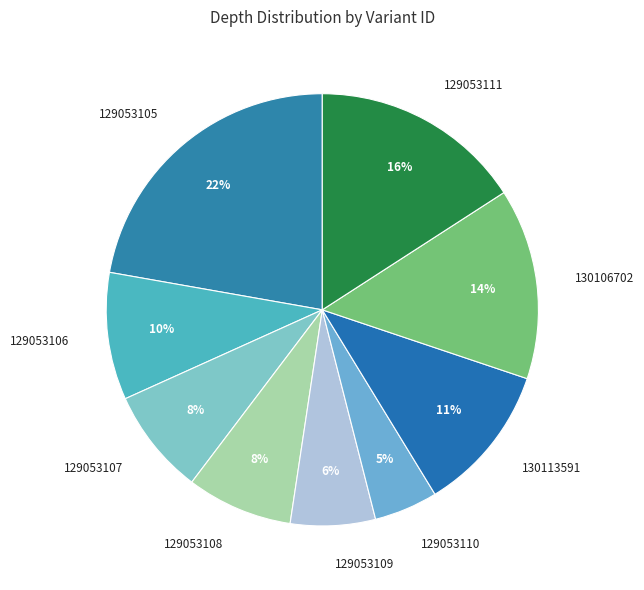

Do 129053105 and 129053109 together represent more than half of the pie?

No